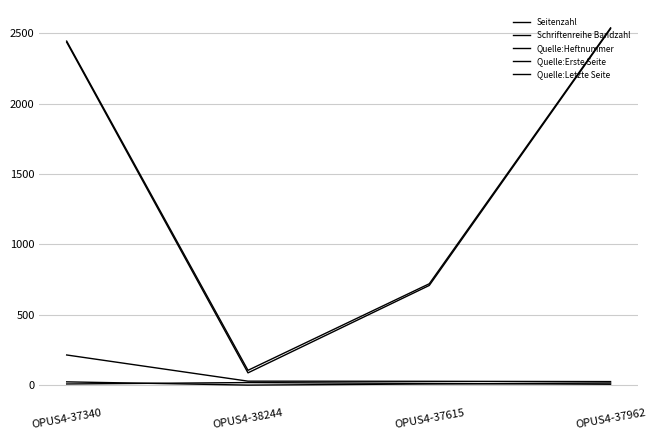

Does the chart display data point markers on the line(s)?

No